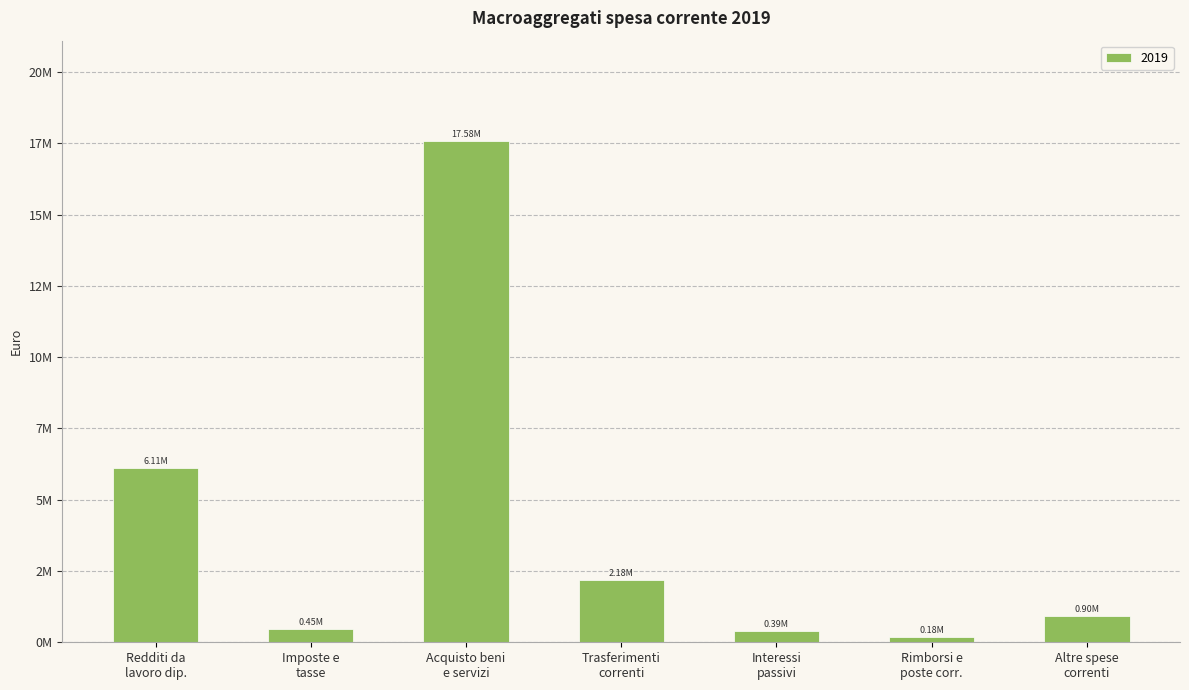

What is the difference between the maximum and minimum values?

17405856.9